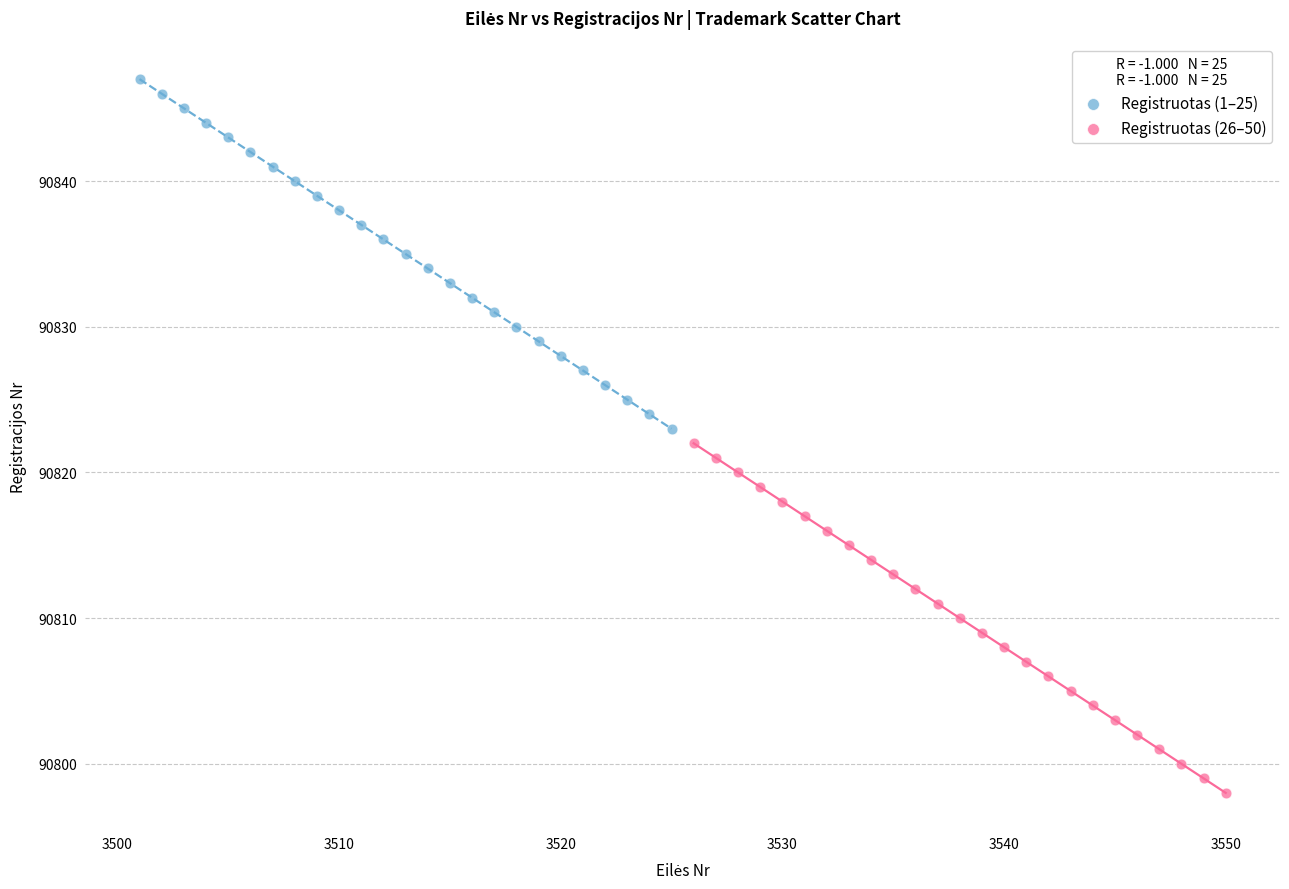

Which series contains the highest Y value?

Registruotas (1–25)